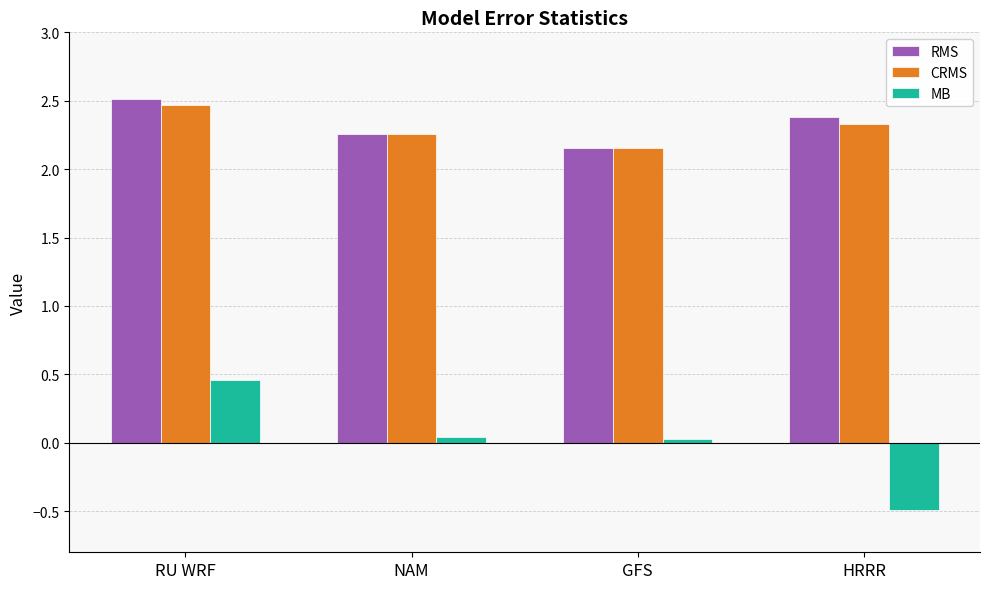

Is it true that MB equals 0.0 at GFS?

True